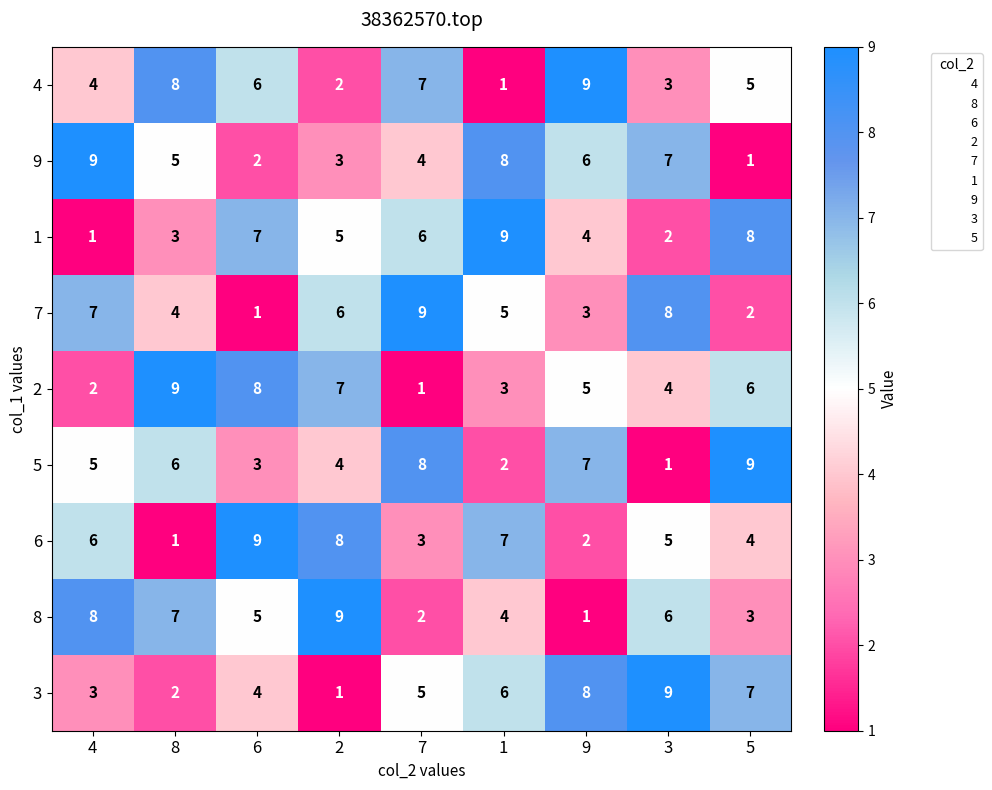

What is the sum of the 4 values at 4 and 9?

13